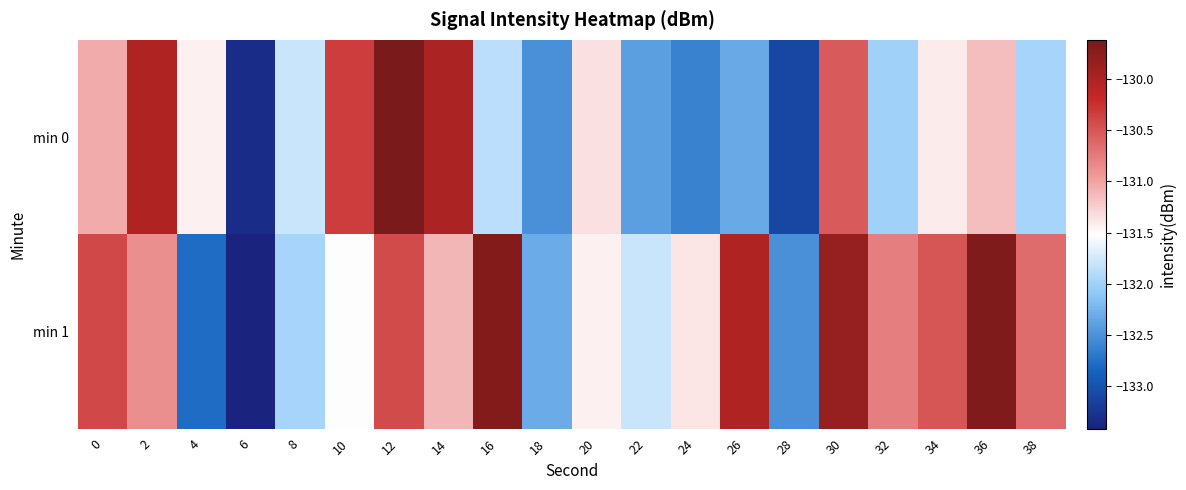

List the series in order of their overall mean, lowest first.

min 0, min 1